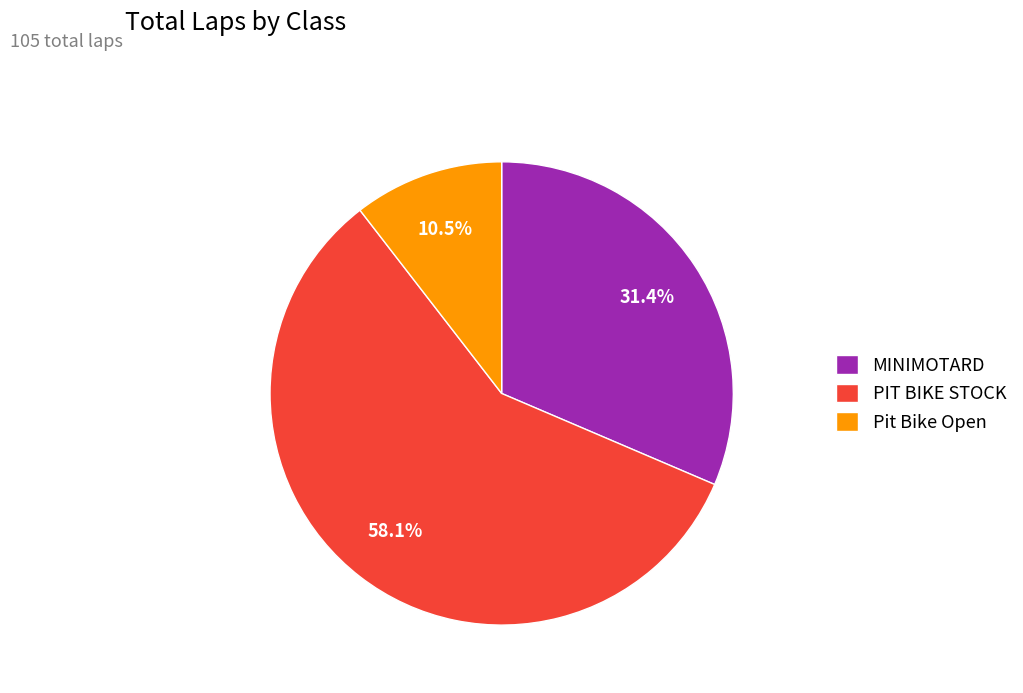

Is it true that PIT BIKE STOCK is 48% of the pie?

False